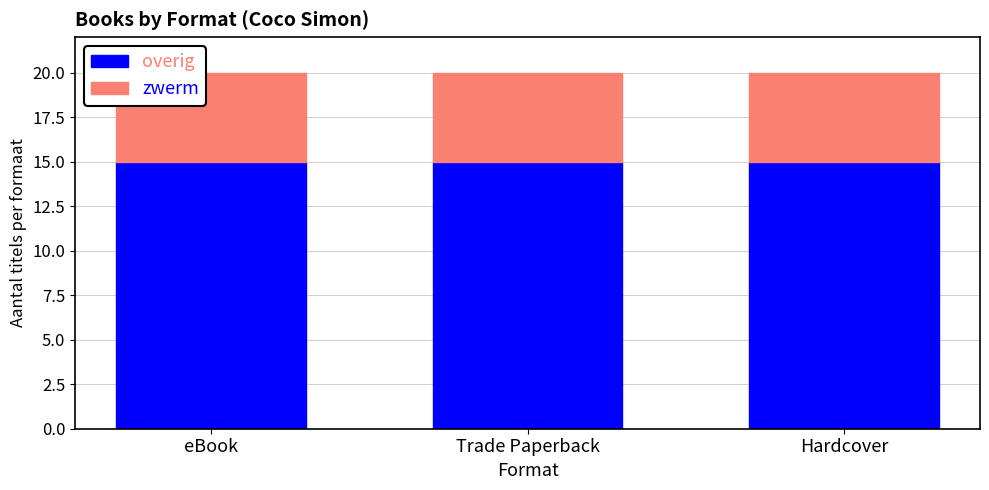

How many bars are there in total?

3